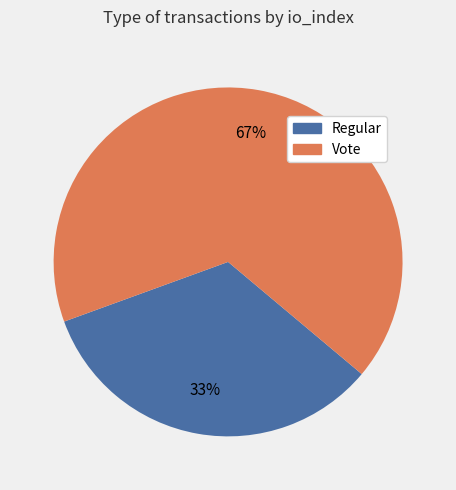

Do Vote and Regular together represent more than half of the pie?

Yes